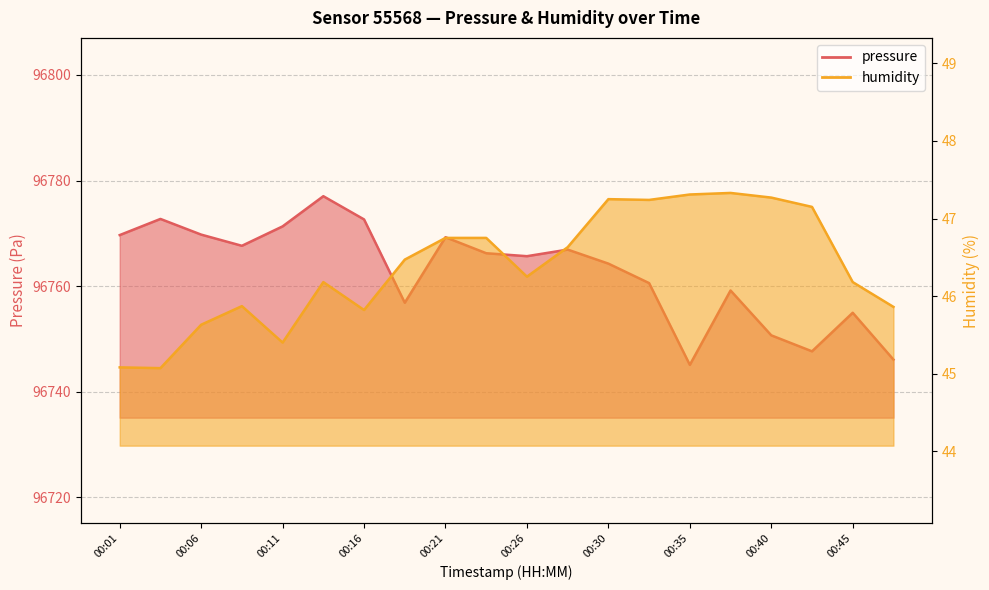

Reading left to right, transcribe all the data shown in this chart.

pressure: 00:01=96769.7	00:03=96772.7	00:06=96769.8	00:08=96767.6	00:11=96771.3	00:13=96777.0	00:16=96772.6	00:18=96756.8	00:21=96769.2	00:23=96766.2	00:26=96765.7	00:28=96766.9	00:30=96764.2	00:33=96760.6	00:35=96745.1	00:38=96759.2	00:40=96750.7	00:43=96747.6	00:45=96754.9	00:47=96746.1
humidity: 00:01=45.1	00:03=45.1	00:06=45.6	00:08=45.9	00:11=45.4	00:13=46.2	00:16=45.8	00:18=46.5	00:21=46.8	00:23=46.8	00:26=46.2	00:28=46.6	00:30=47.2	00:33=47.2	00:35=47.3	00:38=47.3	00:40=47.3	00:43=47.1	00:45=46.2	00:47=45.9